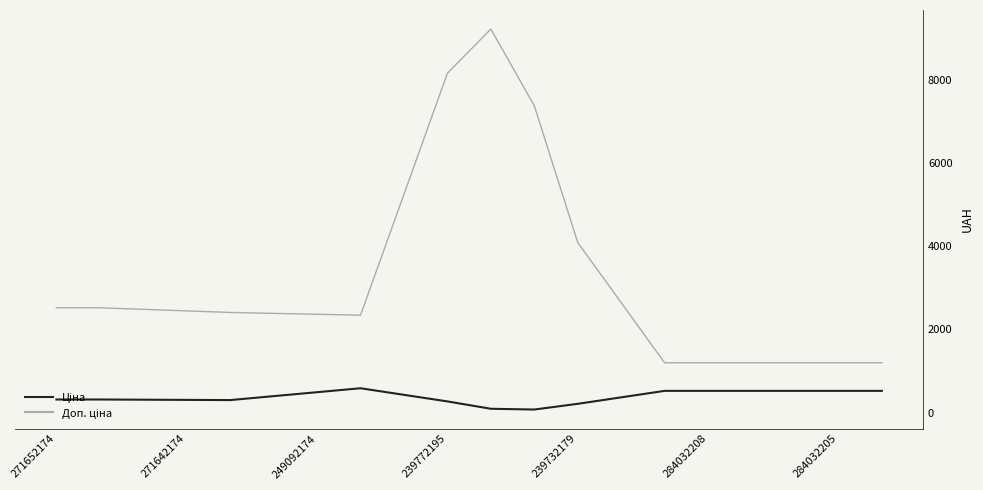

What is the minimum value shown in the chart?

73.7